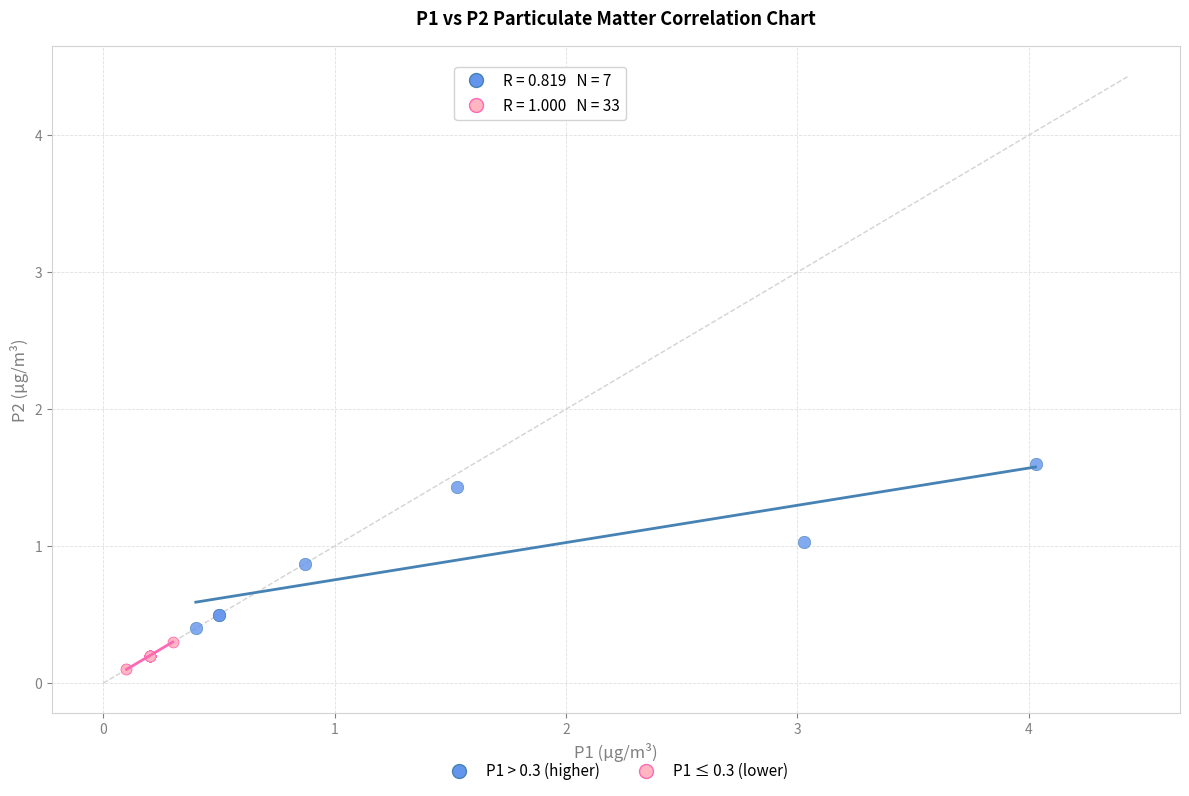

Which series has the largest Y range (max minus min)?

P1 > 0.3 (higher)